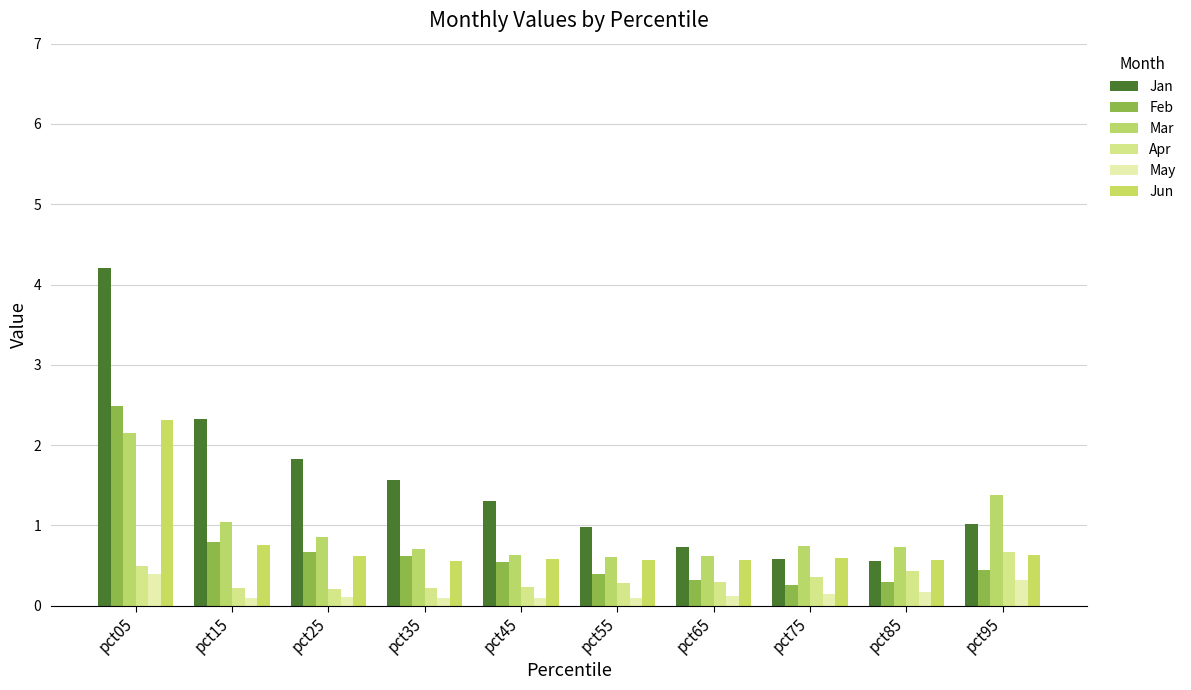

Reading left to right, extract all data points from this chart.

Jan: 4.2	2.3	1.8	1.6	1.3	1.0	0.7	0.6	0.6	1.0
Feb: 2.5	0.8	0.7	0.6	0.5	0.4	0.3	0.3	0.3	0.4
Mar: 2.1	1.0	0.9	0.7	0.6	0.6	0.6	0.7	0.7	1.4
Apr: 0.5	0.2	0.2	0.2	0.2	0.3	0.3	0.4	0.4	0.7
May: 0.4	0.1	0.1	0.1	0.1	0.1	0.1	0.1	0.2	0.3
Jun: 2.3	0.8	0.6	0.6	0.6	0.6	0.6	0.6	0.6	0.6